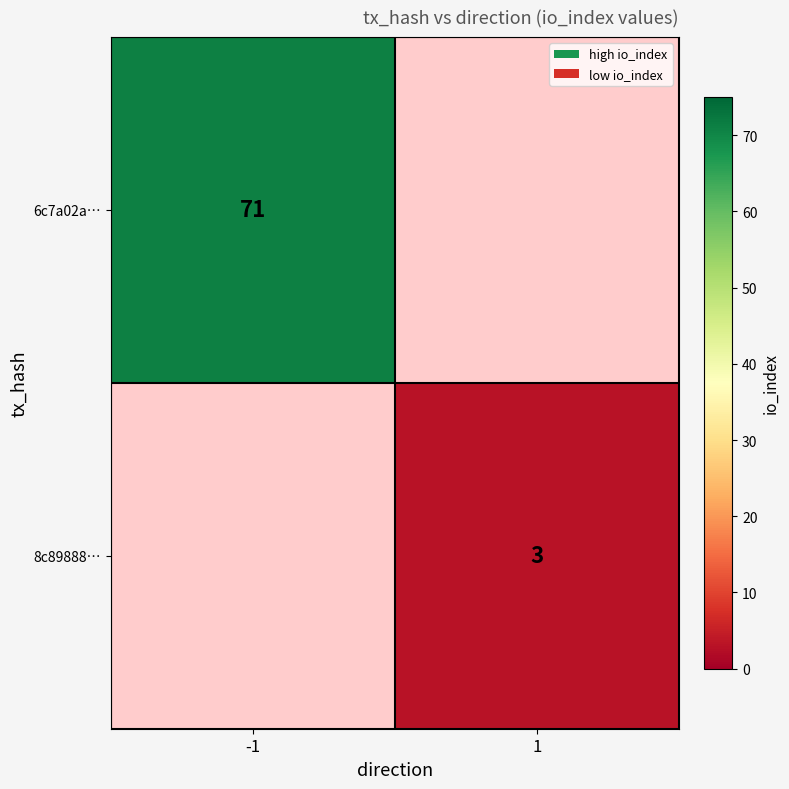

Is the value of 6c7a02a… at -1 greater than the value of 8c89888… at 1?

Yes